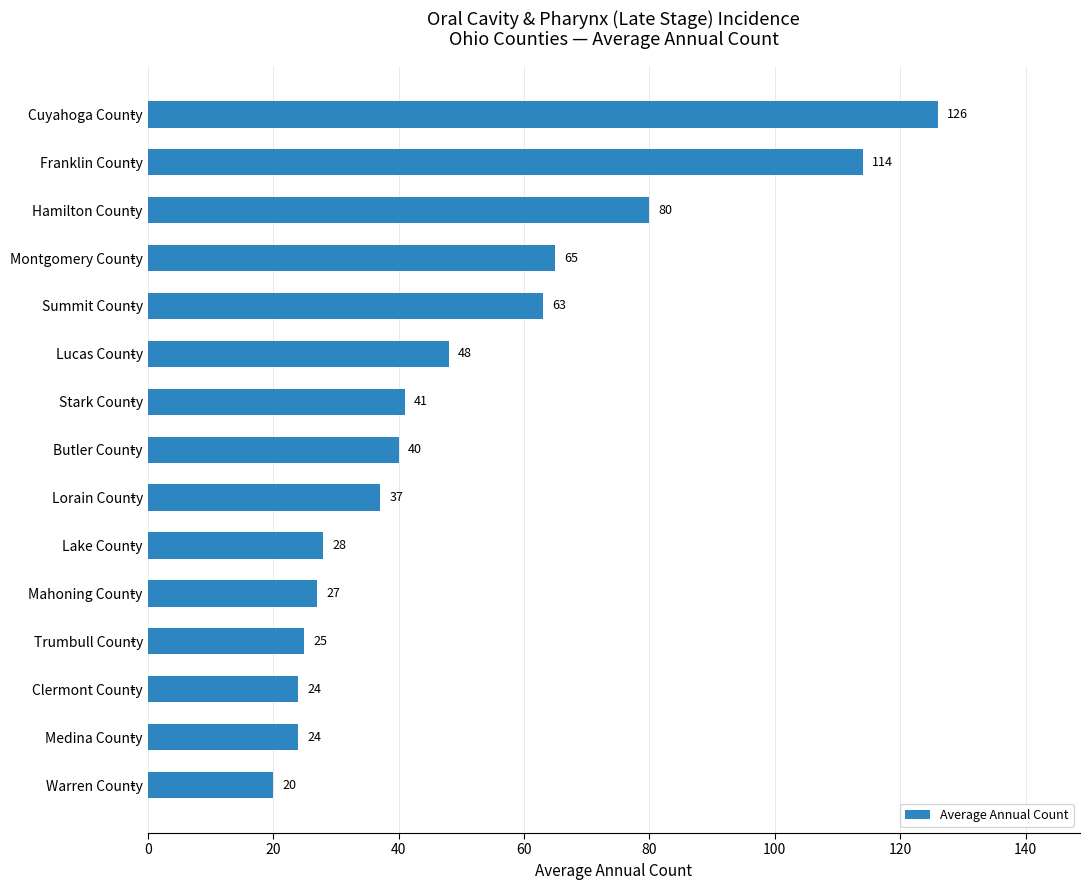

What is the greatest value displayed?

126